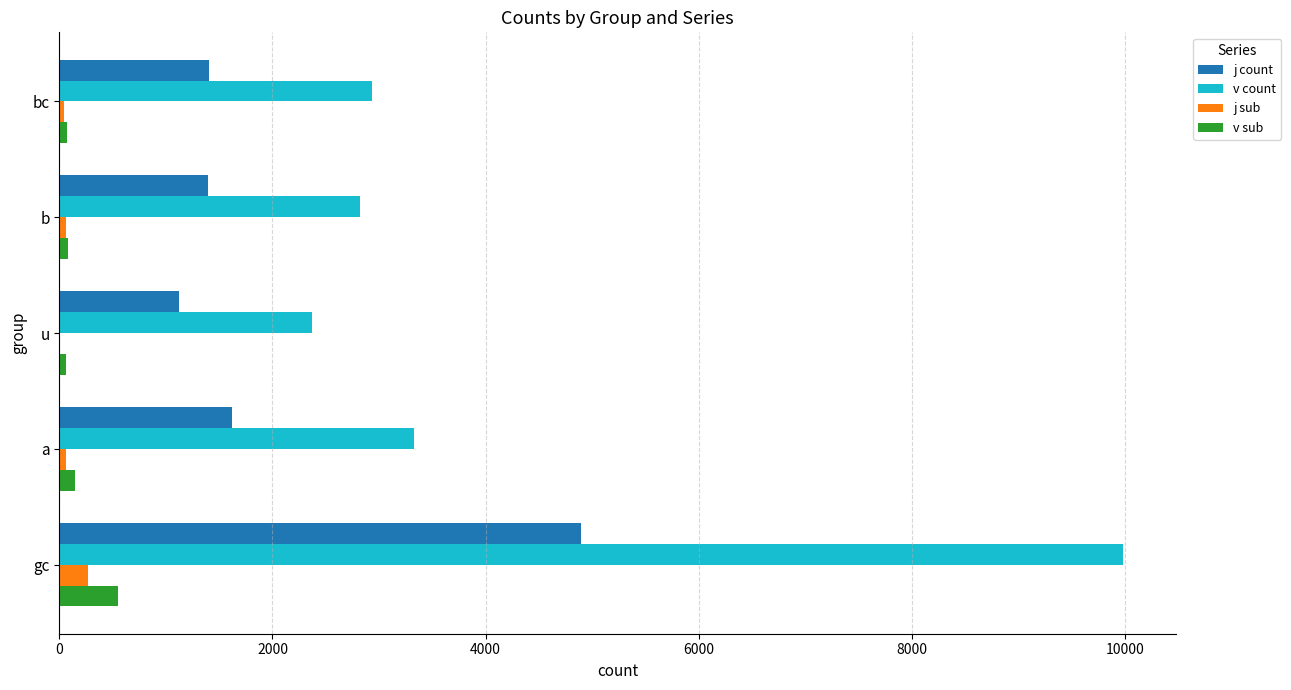

The value of j count at u is 452. True or false?

False